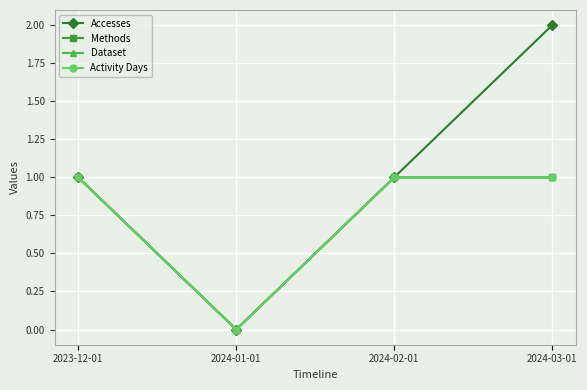

Does the chart have visible grid lines?

Yes